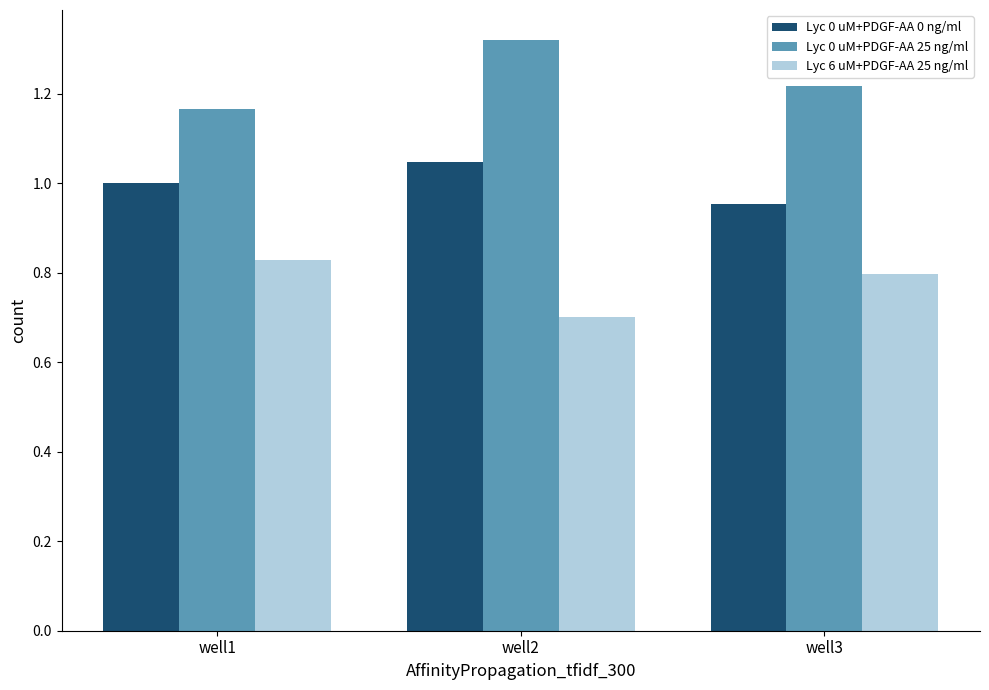

What value does the Lyc 6 uM+PDGF-AA 25 ng/ml series have at well2?

0.7